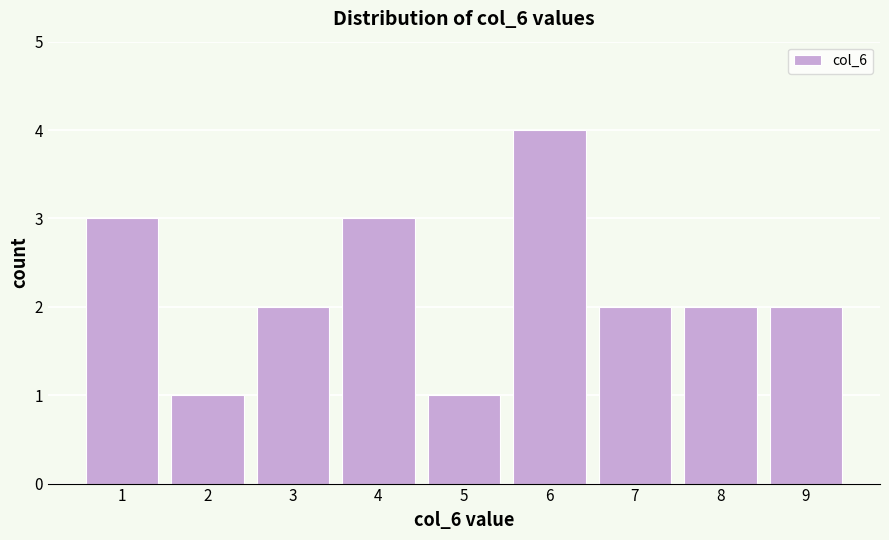

Reading left to right, extract all data points from this chart.

3	1	2	3	1	4	2	2	2